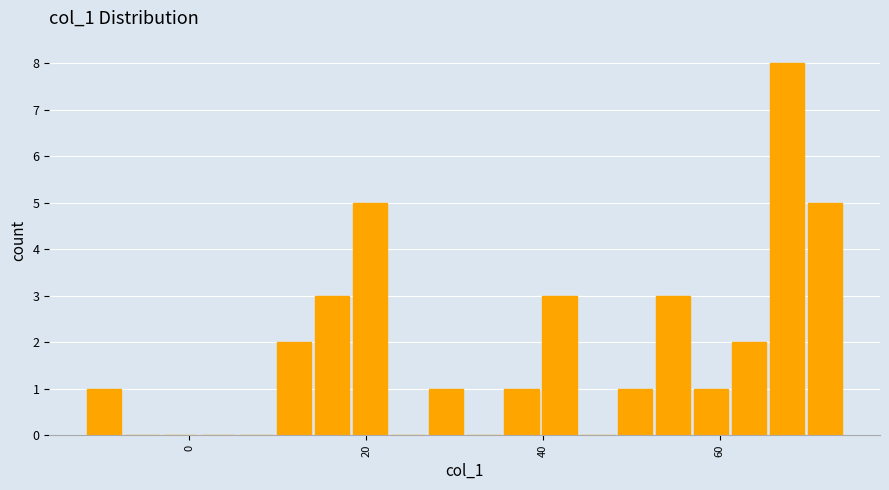

Around what value on the x-axis is the tallest bar? Give the approximate position of its centre, as read against the axis.

68